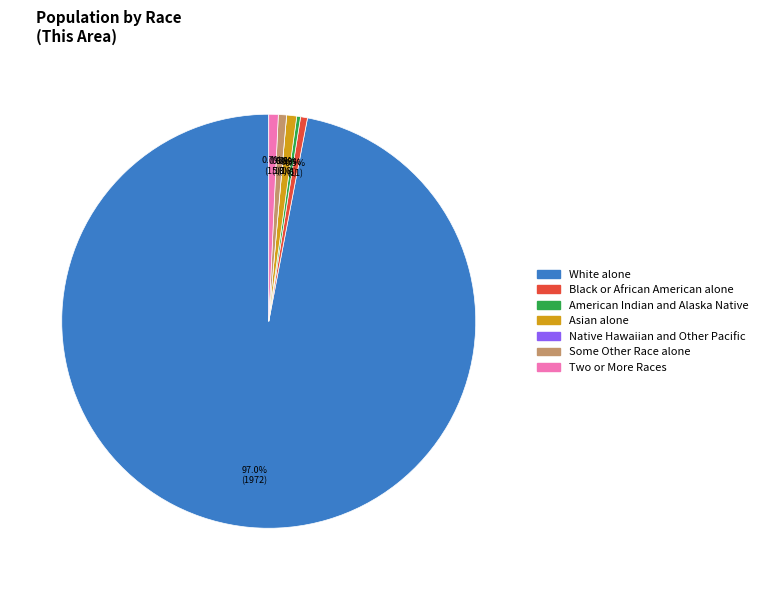

To the nearest percent, what portion does Two or More Races represent?

1%